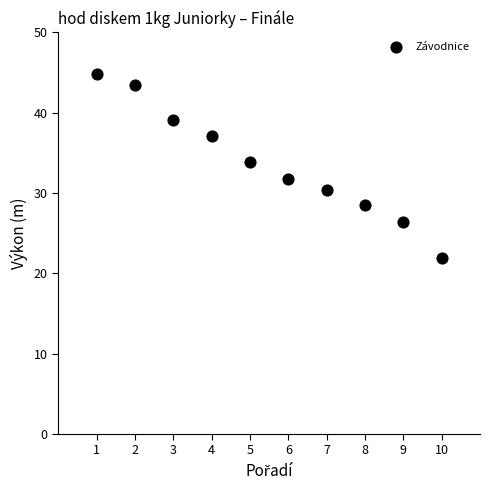

What is the average X value?

5.5